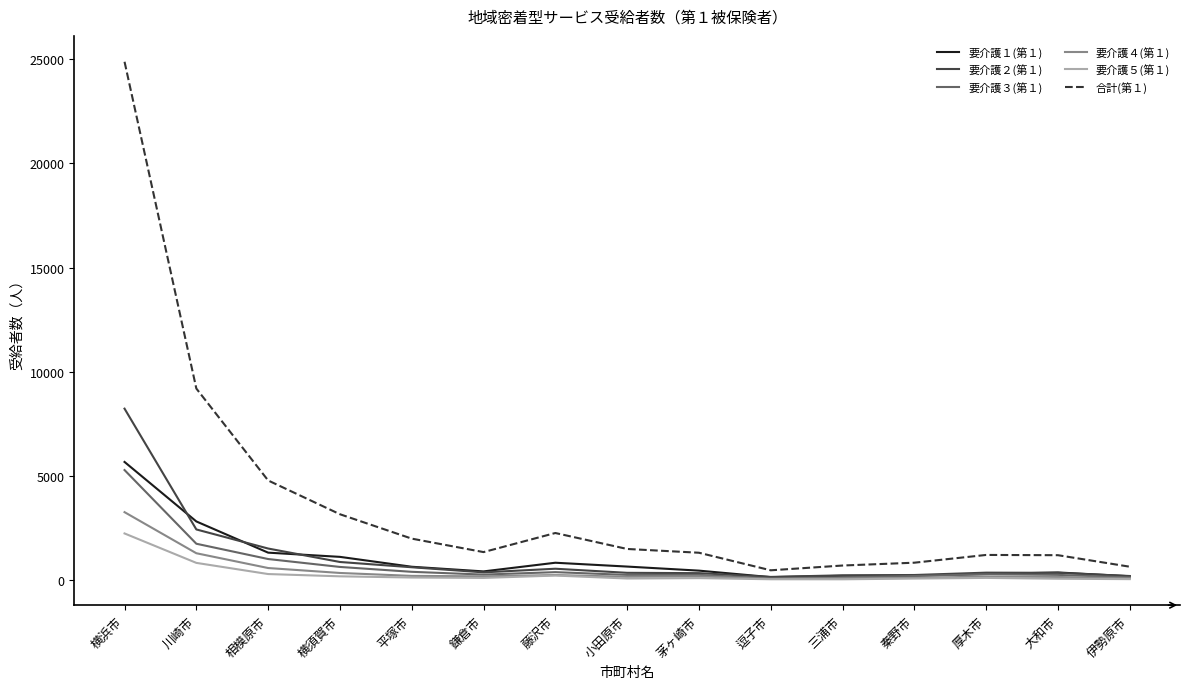

Is it true that 要介護３(第１) equals 397 at 平塚市?

True